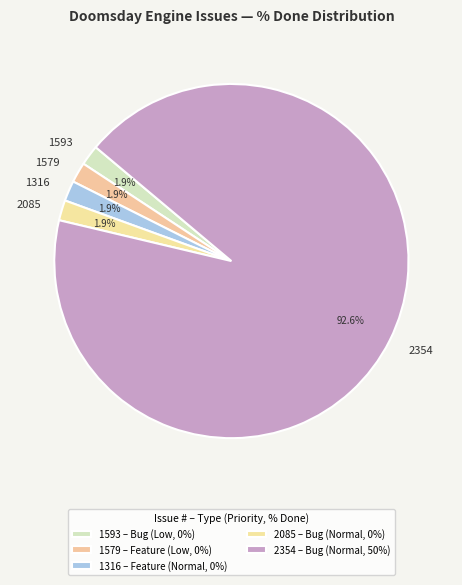

Which has a higher value, 1316 or 2354?

2354